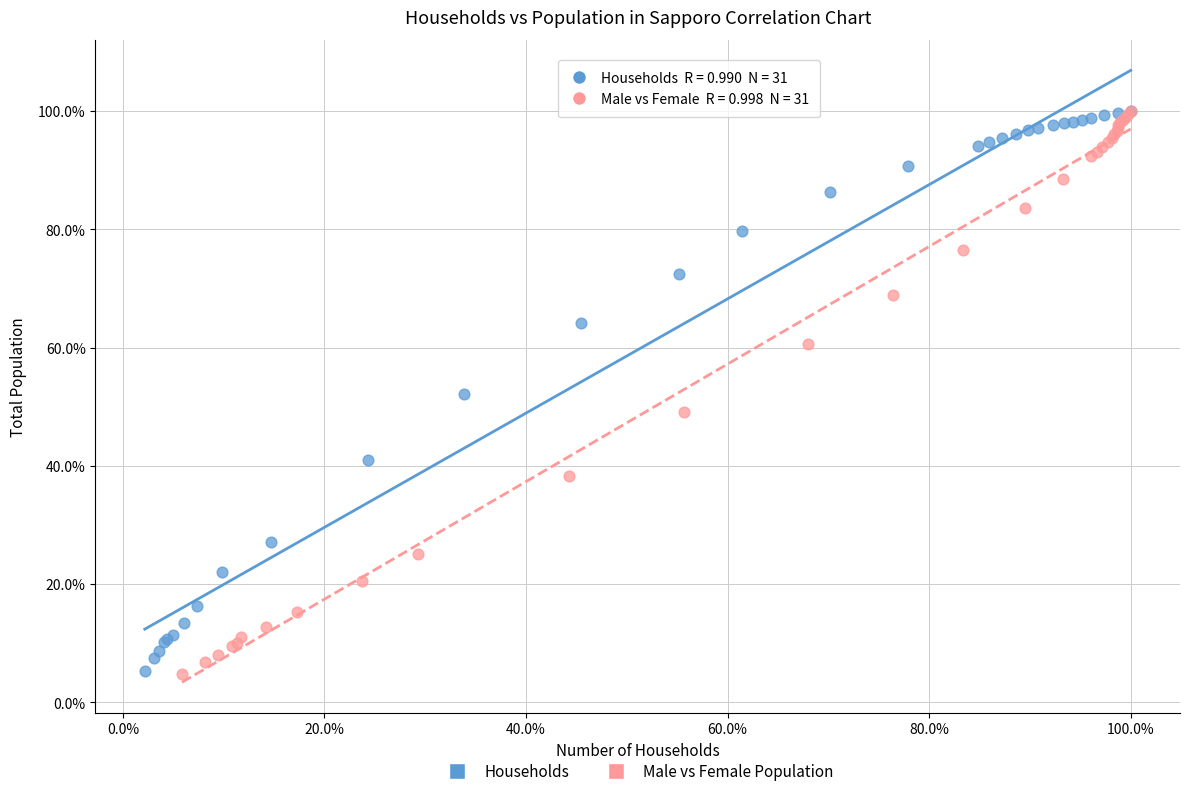

What are all the series names shown in the legend?

Households, Male vs Female Population